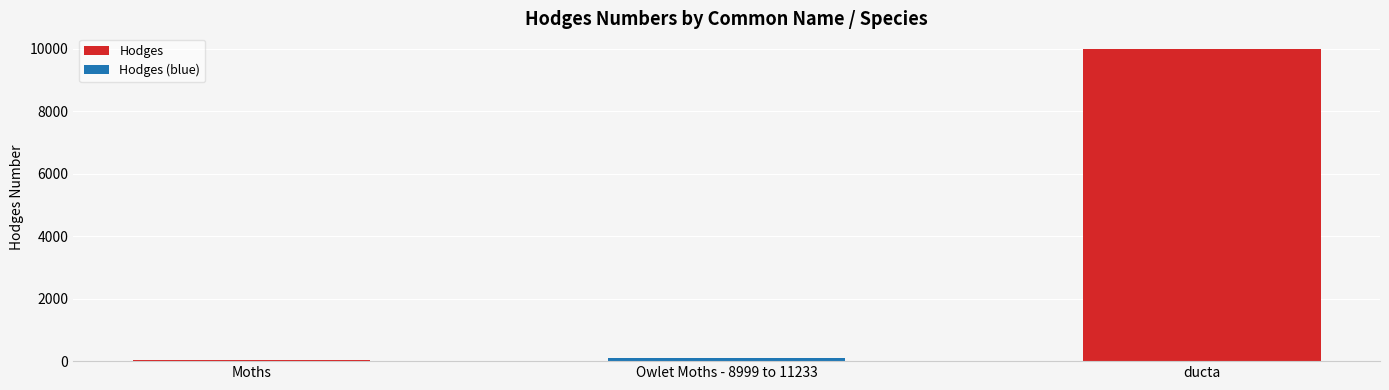

What is the difference between the values at Owlet Moths - 8999 to 11233 and Moths?

64.5